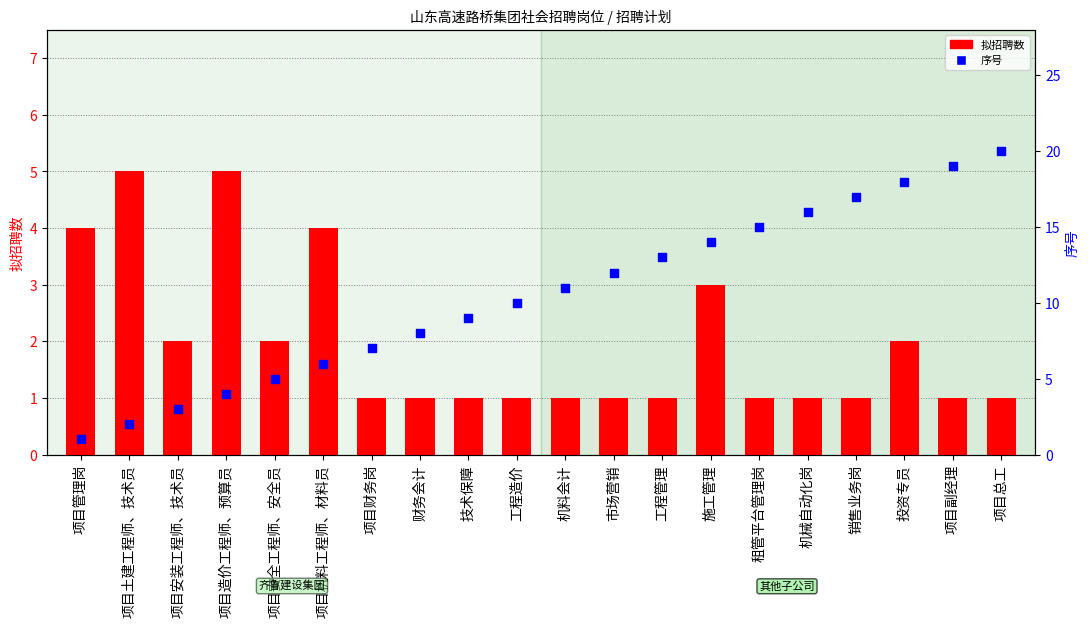

What is the total value across all series at 项目造价工程师、预算员?

9